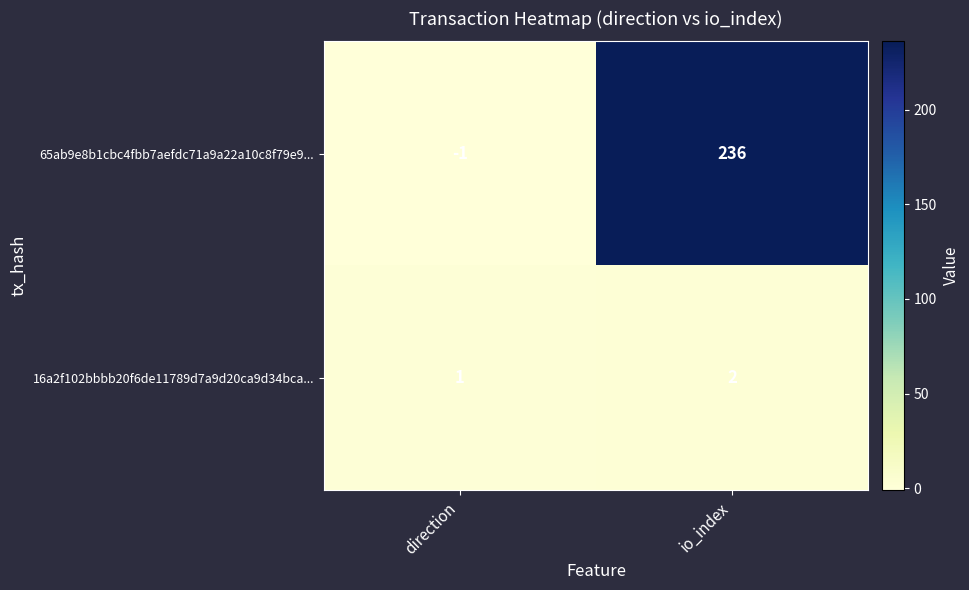

Which series has the widest spread of values?

65ab9e8b1cbc4fbb7aefdc71a9a22a10c8f79e9...